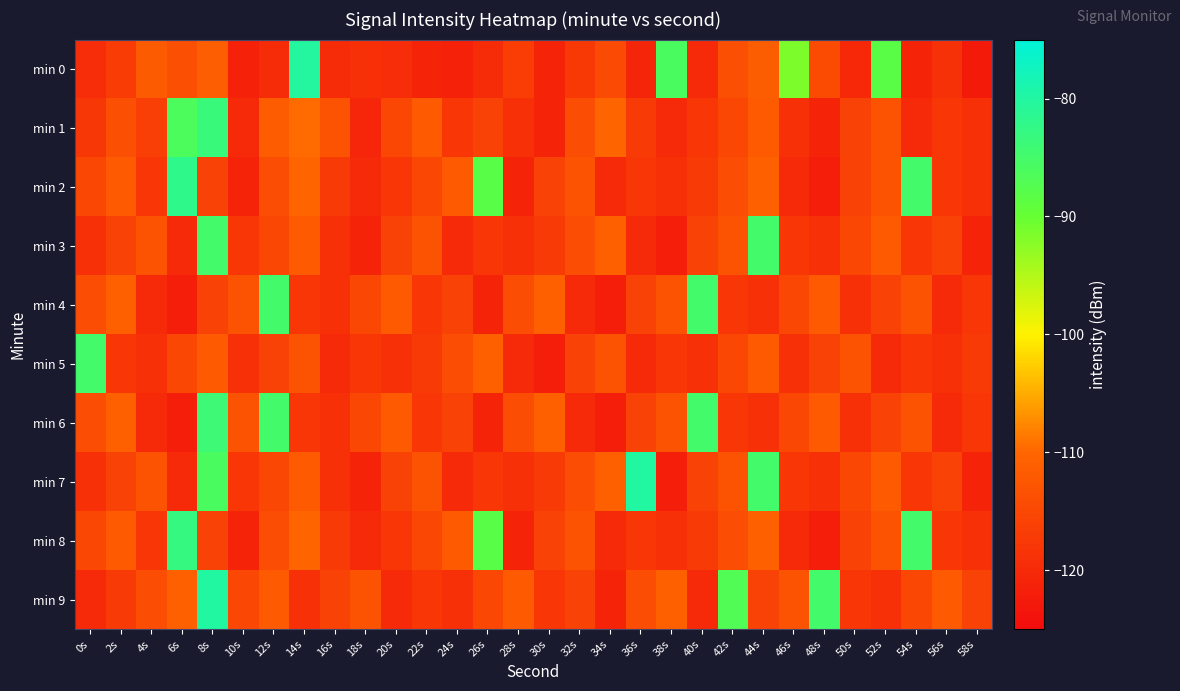

Which series has the largest range (max minus min)?

min 0